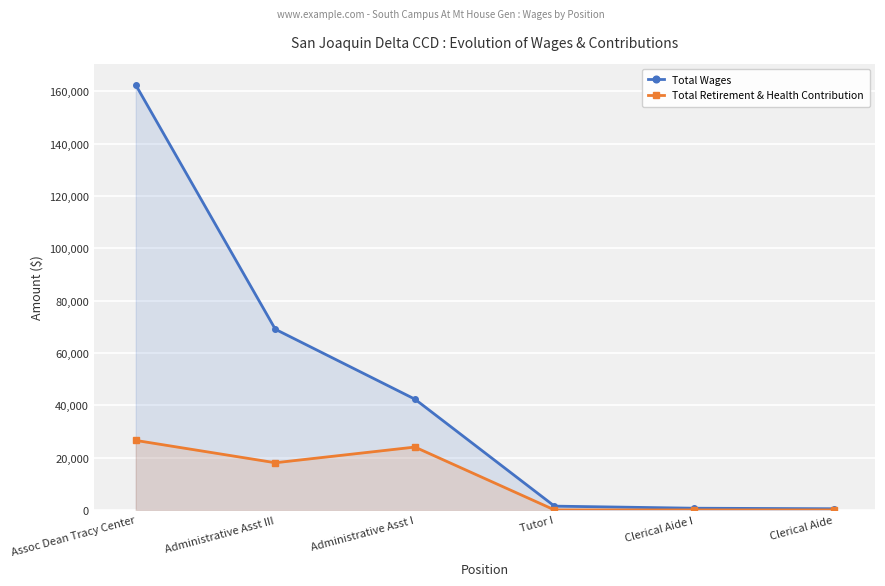

Where is Total Retirement & Health Contribution nearest to the value 13289?

Administrative Asst III